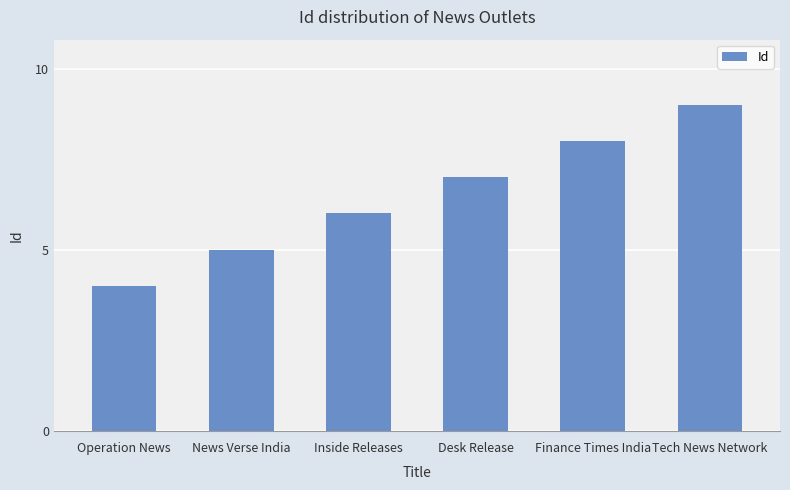

What is the label of the 6th bar from the left?

Tech News Network